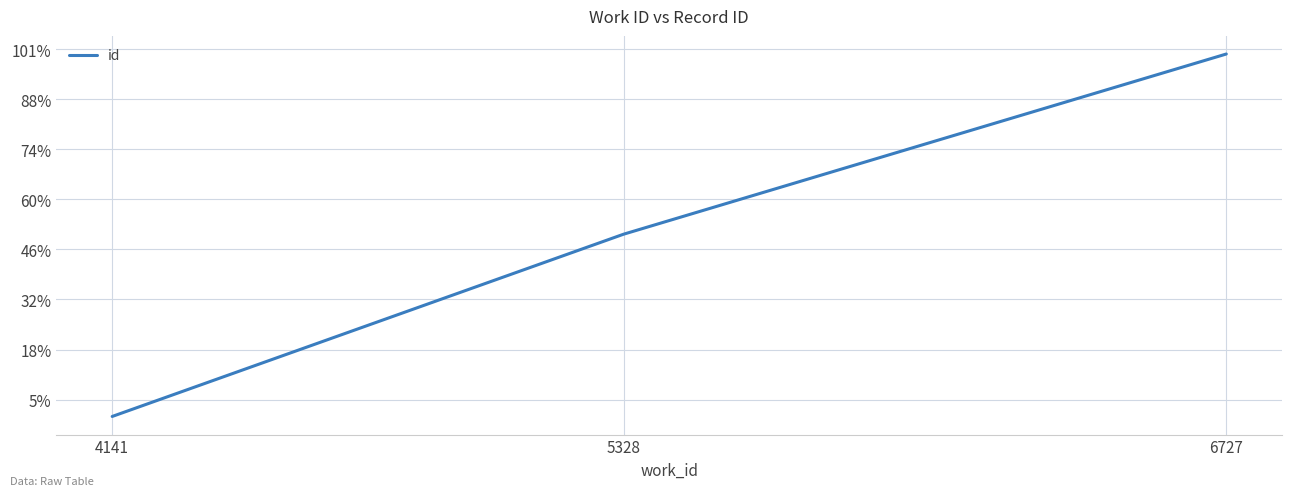

What is the average value?

14289